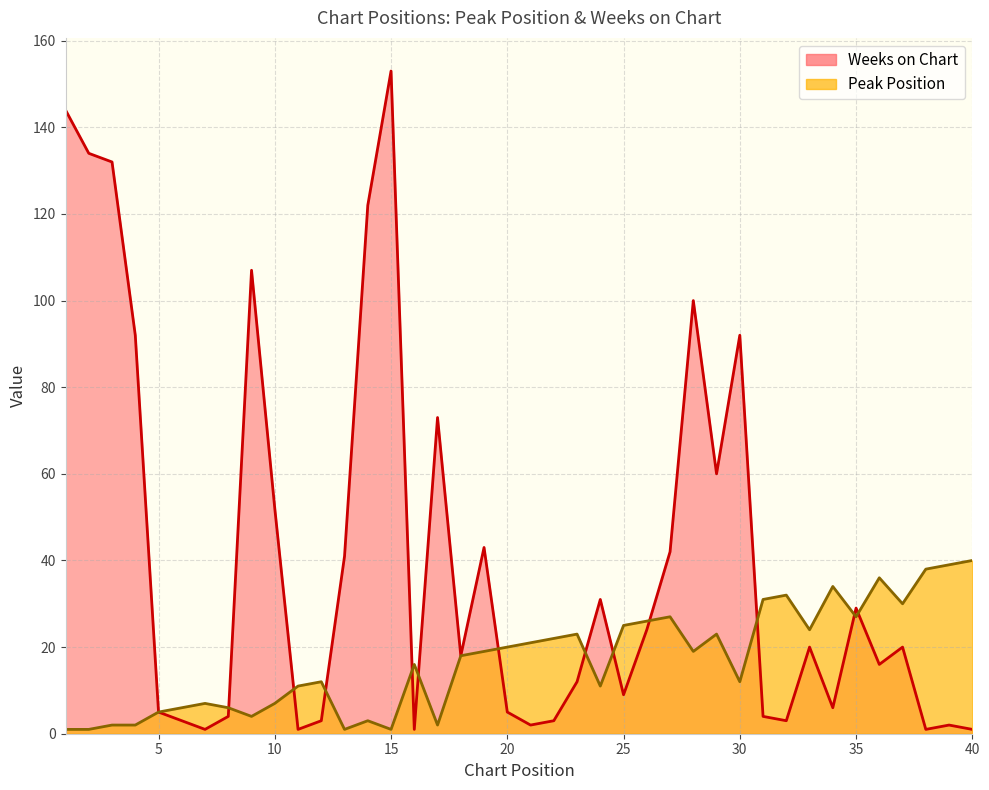

Where is Weeks on Chart nearest to the value 77?

17